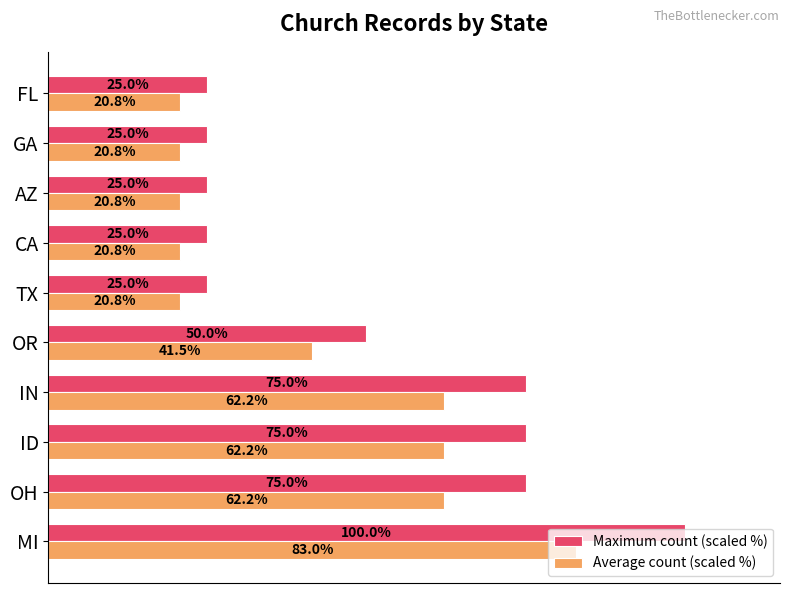

Which category has the highest value in the Average count (scaled %) series?

MI